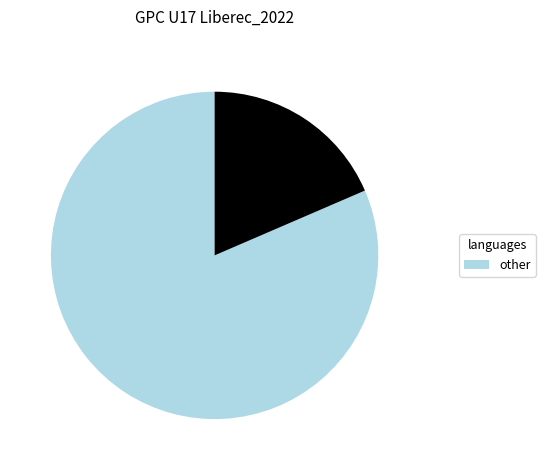

Is there any slice that represents more than half of the pie?

Yes